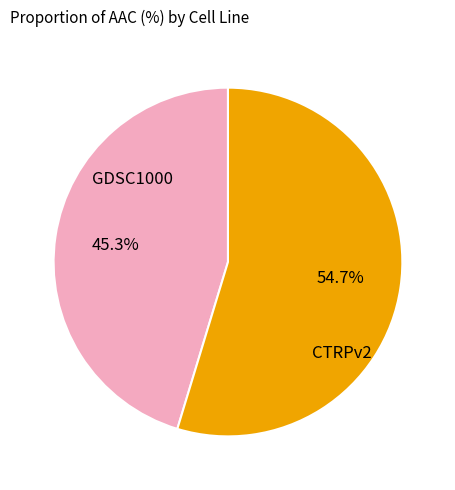

Is there any slice that represents more than half of the pie?

Yes